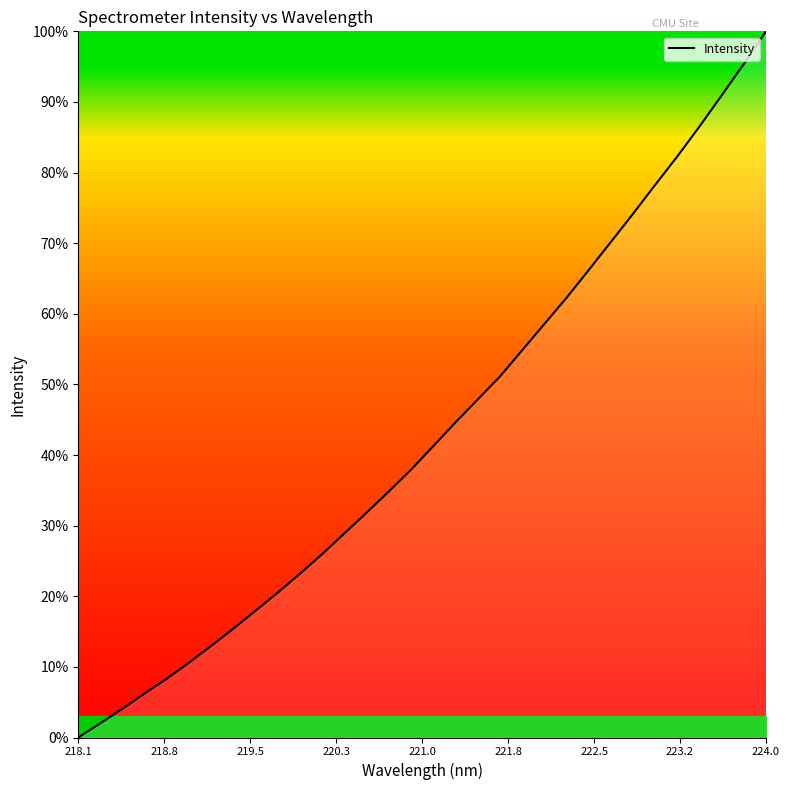

What is the maximum value shown in the chart?

100.0